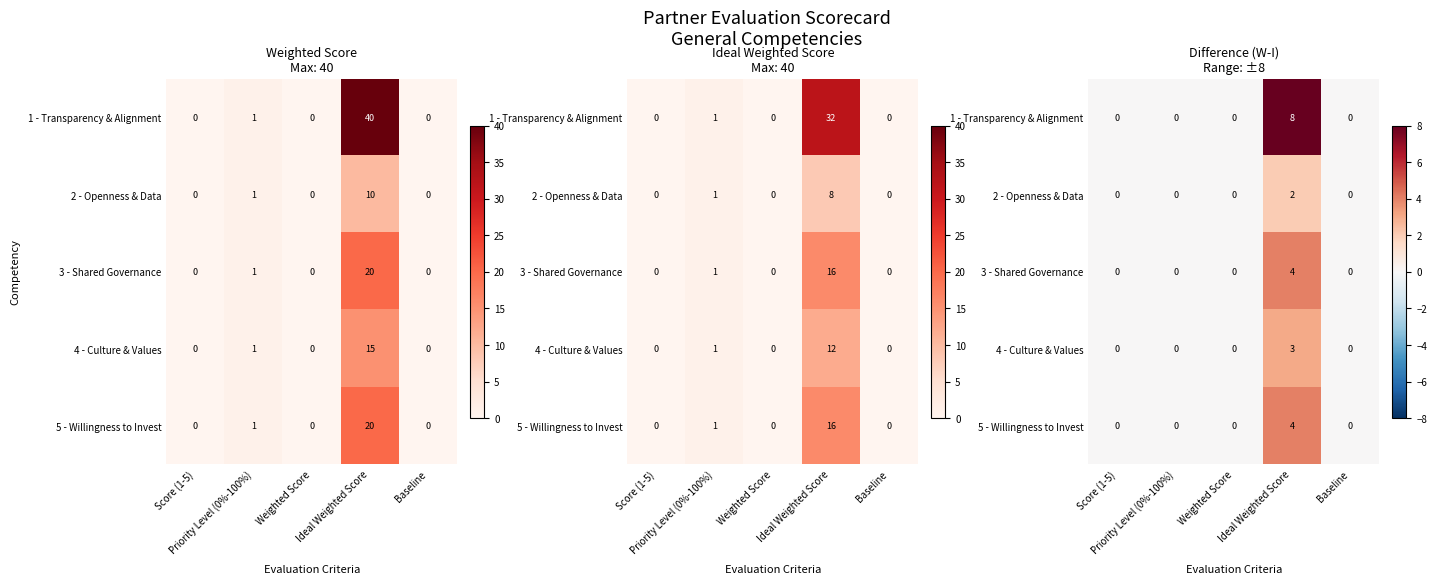

List the series in order of their peak value, highest first.

1 - Transparency & Alignment, 3 - Shared Governance, 5 - Willingness to Invest, 4 - Culture & Values, 2 - Openness & Data